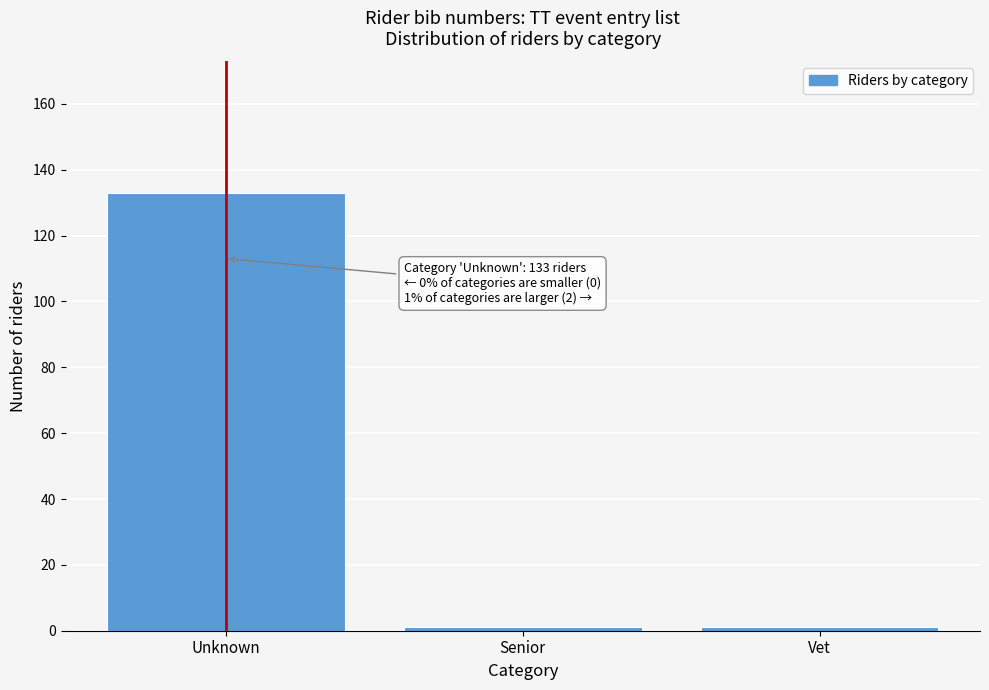

Reading left to right, extract all data points from this chart.

Unknown=133	Senior=1	Vet=1